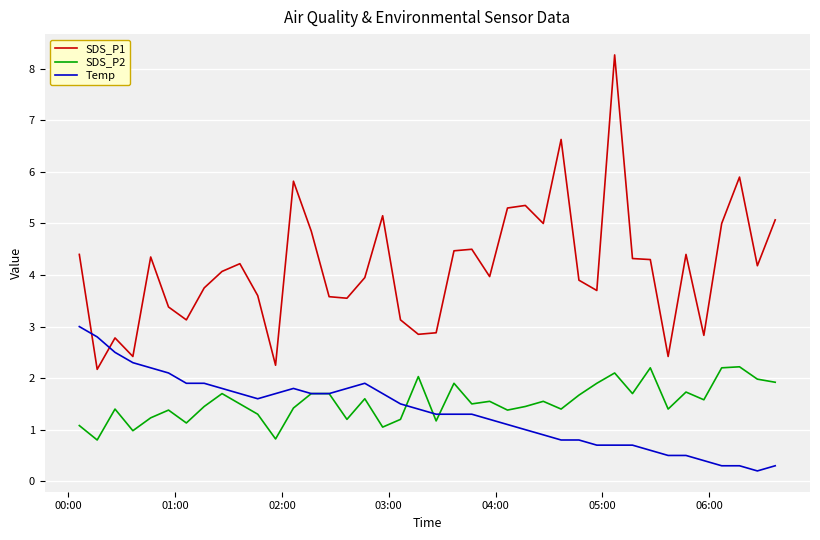

After their last crossing, which series has the higher values: Temp or SDS_P1?

SDS_P1